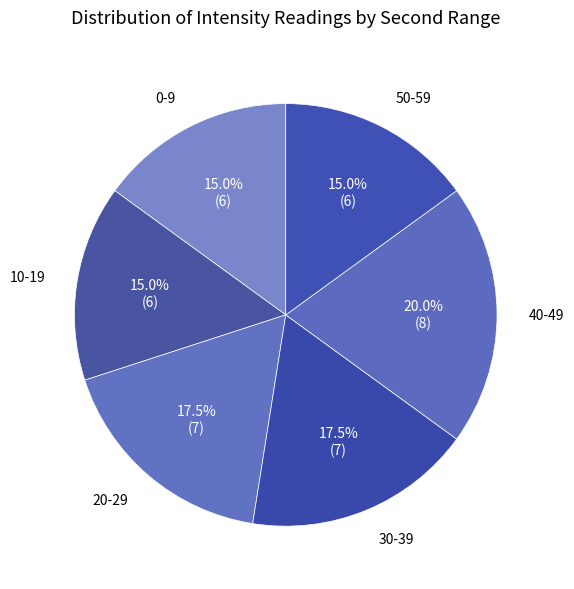

How many segments does this pie chart have?

6